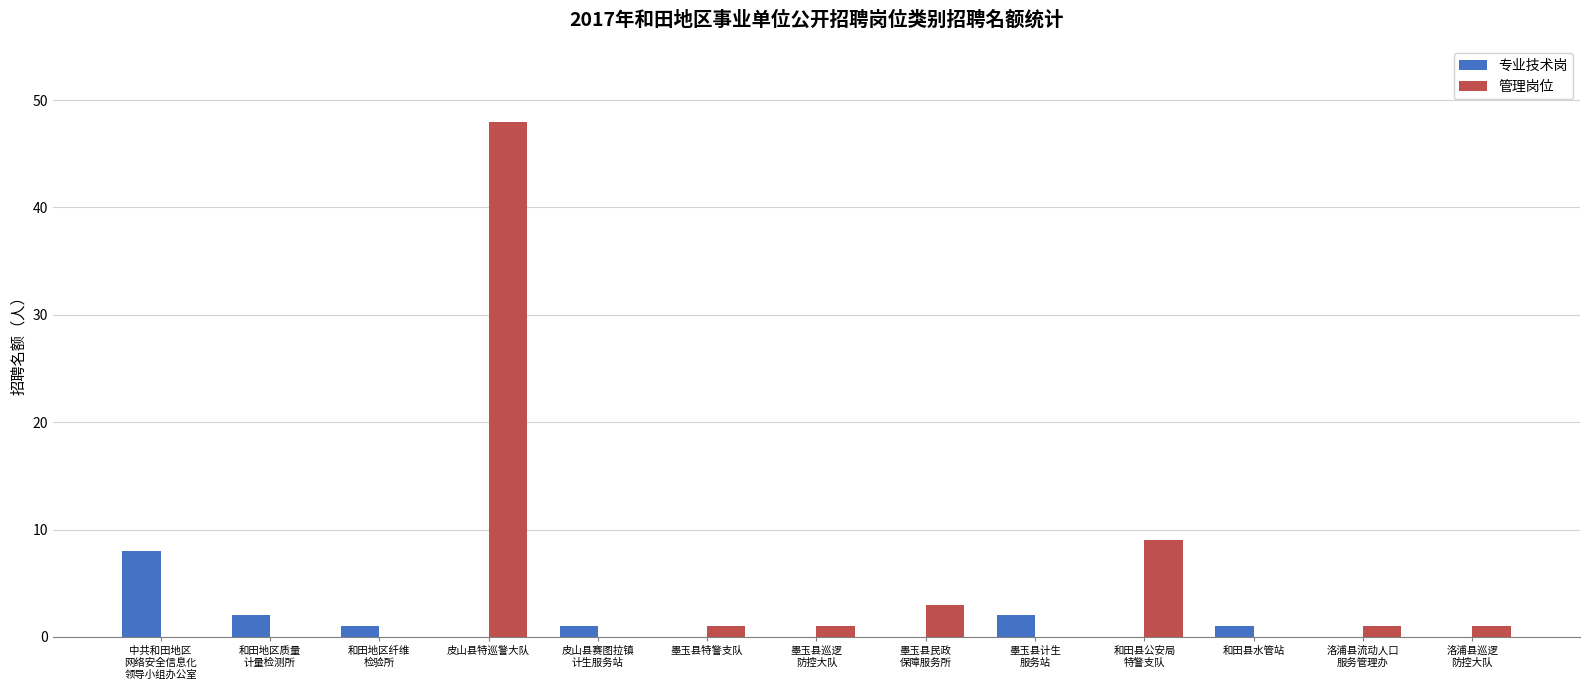

What is the total value across all series at 皮山县特巡警大队?

48